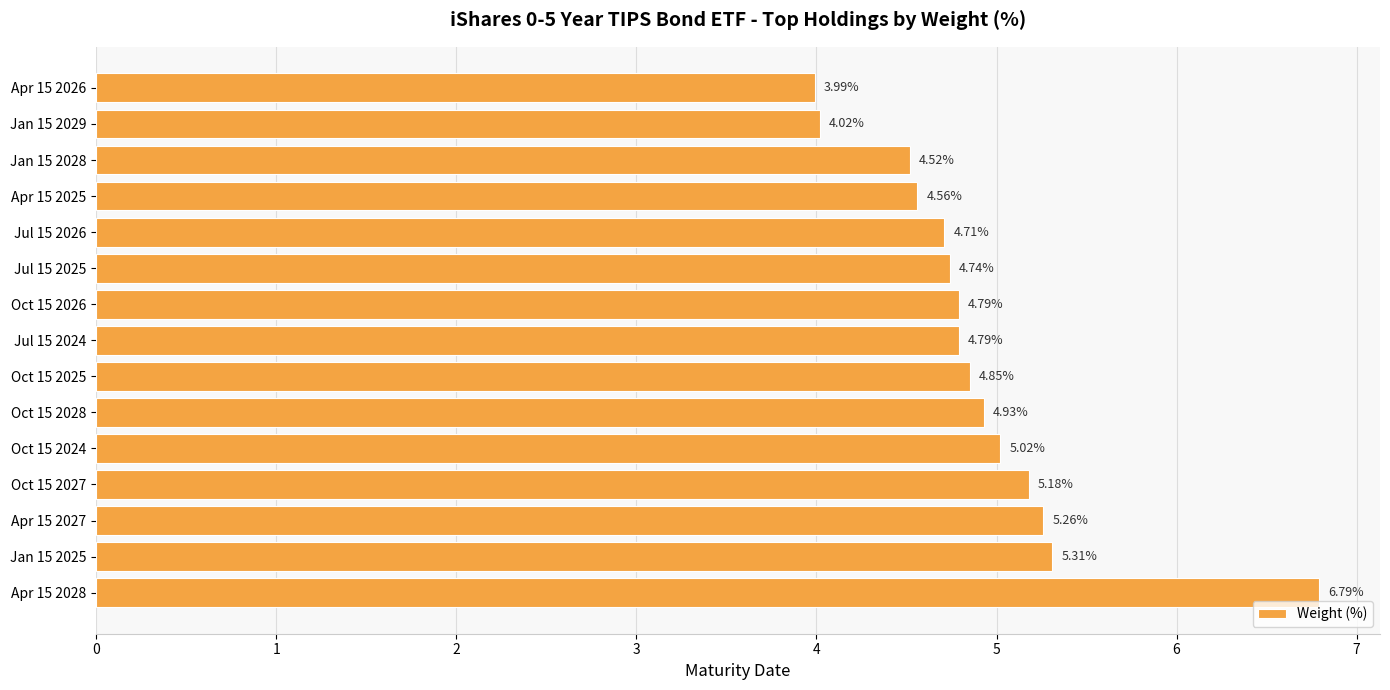

Which label corresponds to the smallest value in the chart?

Apr 15 2026